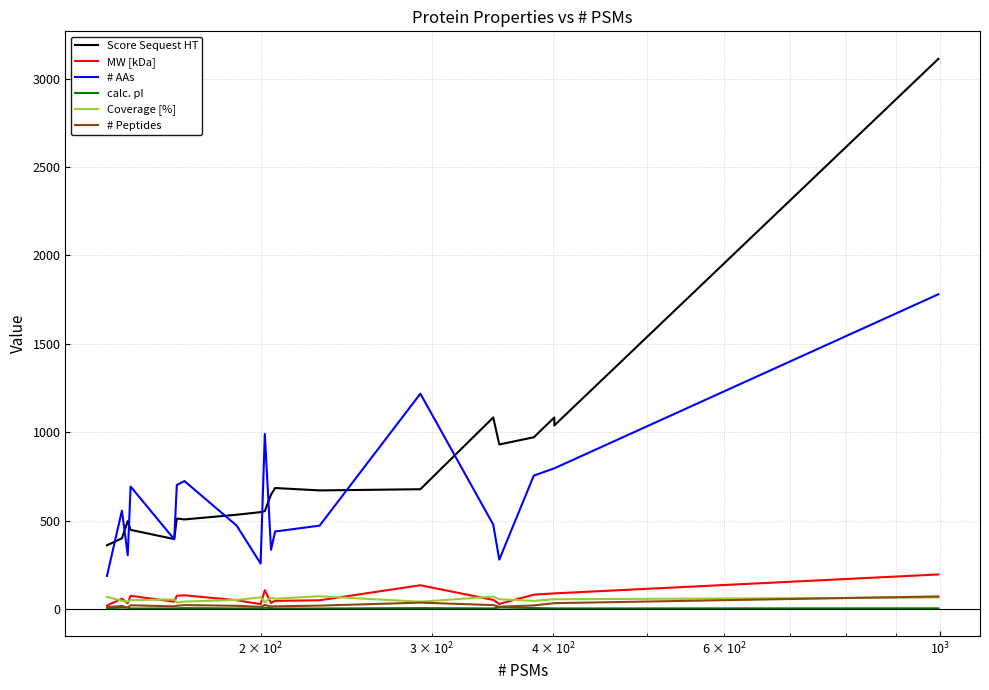

What is the difference between the maximum and second lowest values in the Score Sequest HT series?

2714.3